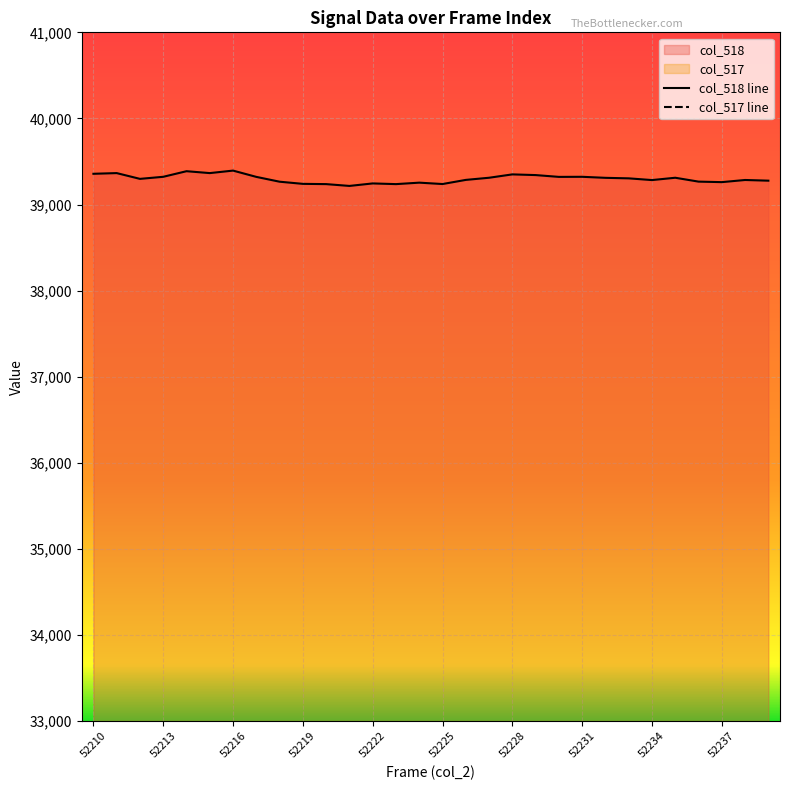

Which category has the lowest value in the col_518 series?

52221